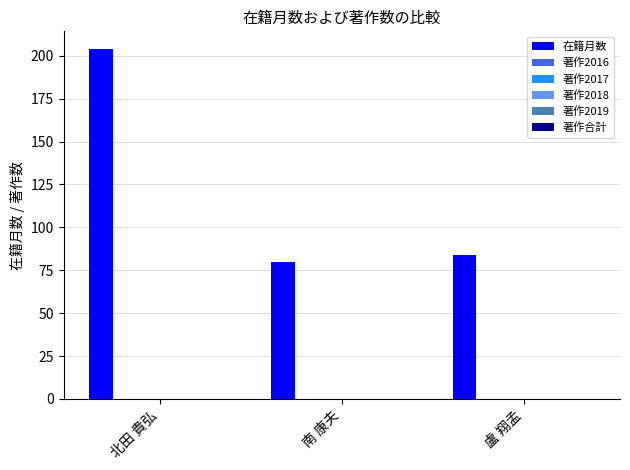

What is the value of the 1st bar from the left?

204